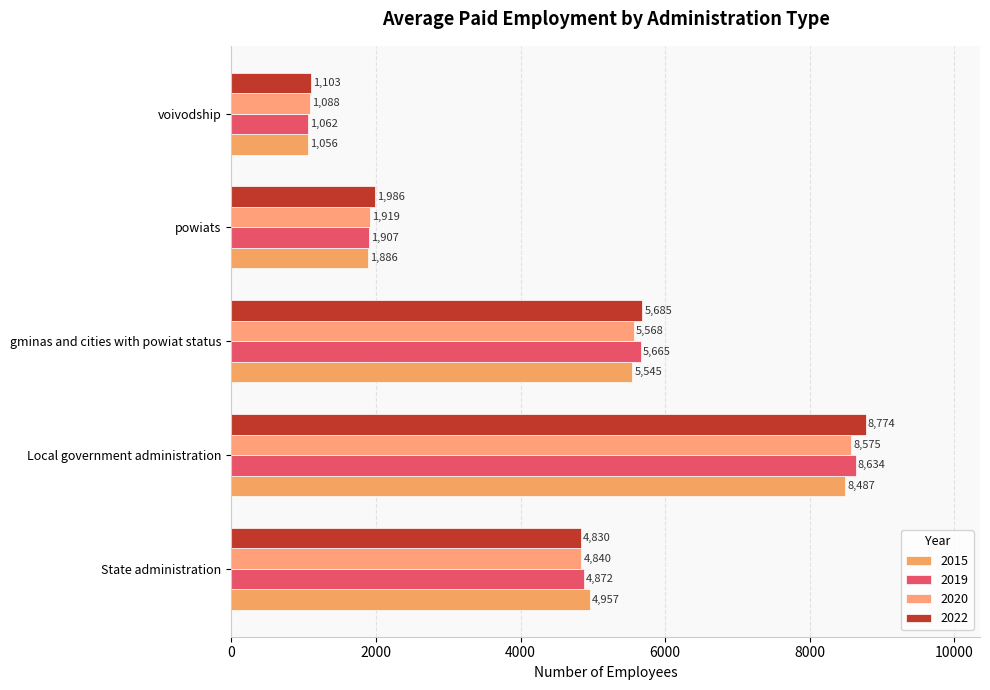

At how many categories does at least one series exceed 4766?

3